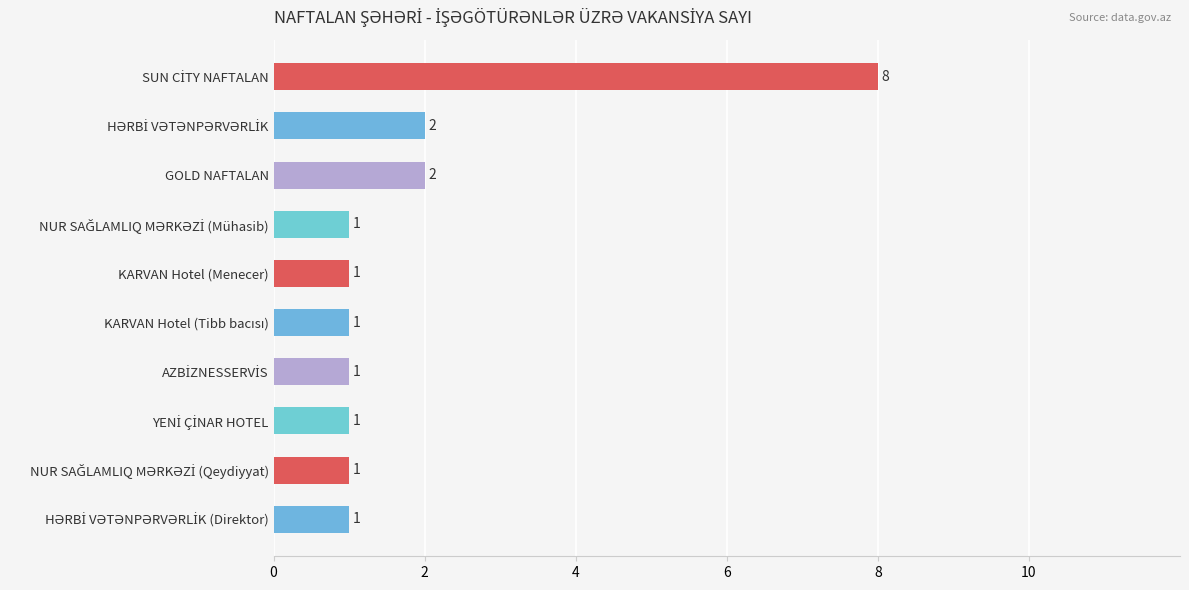

What is the maximum value shown in the chart?

8